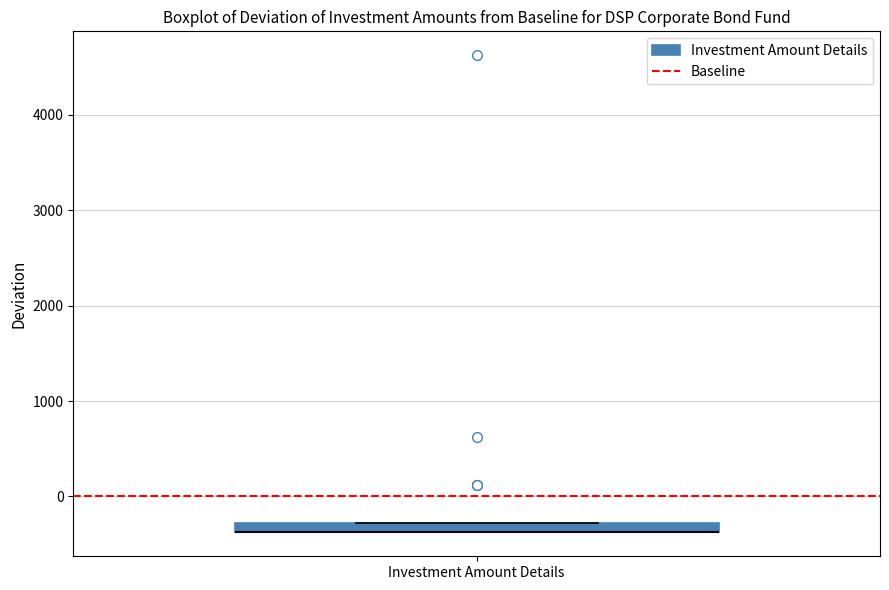

Where is the upper edge of the box for Investment Amount Details on the y-axis? The values are not printed on the chart, so give them approximately, as read against the axis.

-300